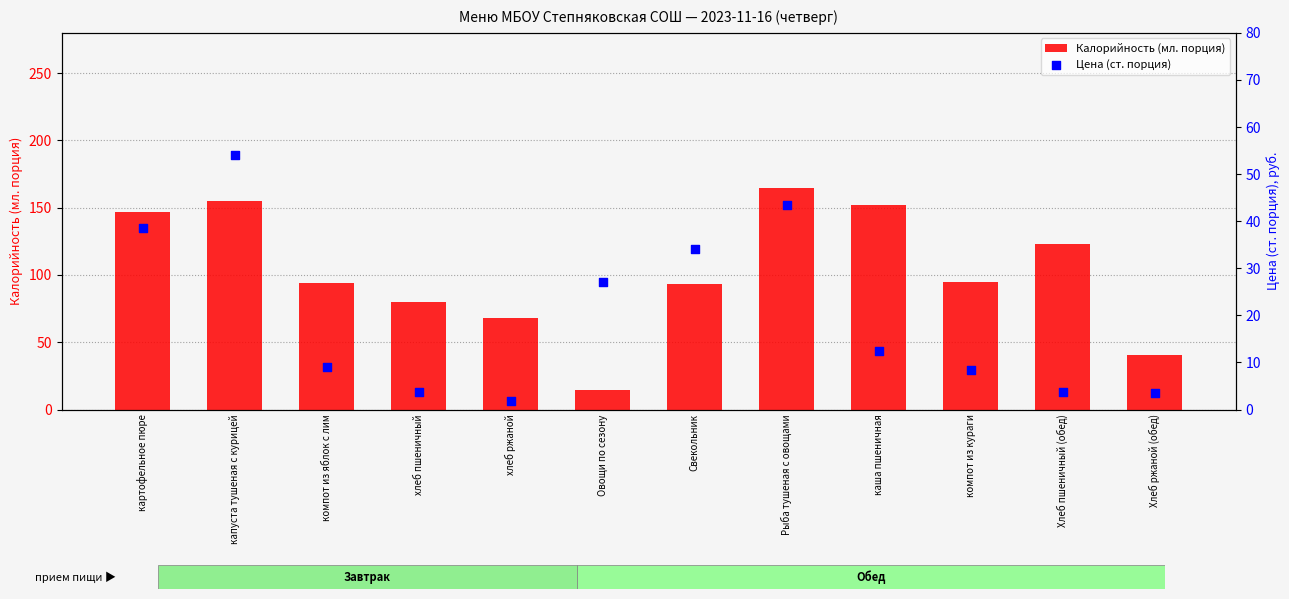

Which series has the largest Y range (max minus min)?

Калорийность (мл. порция)